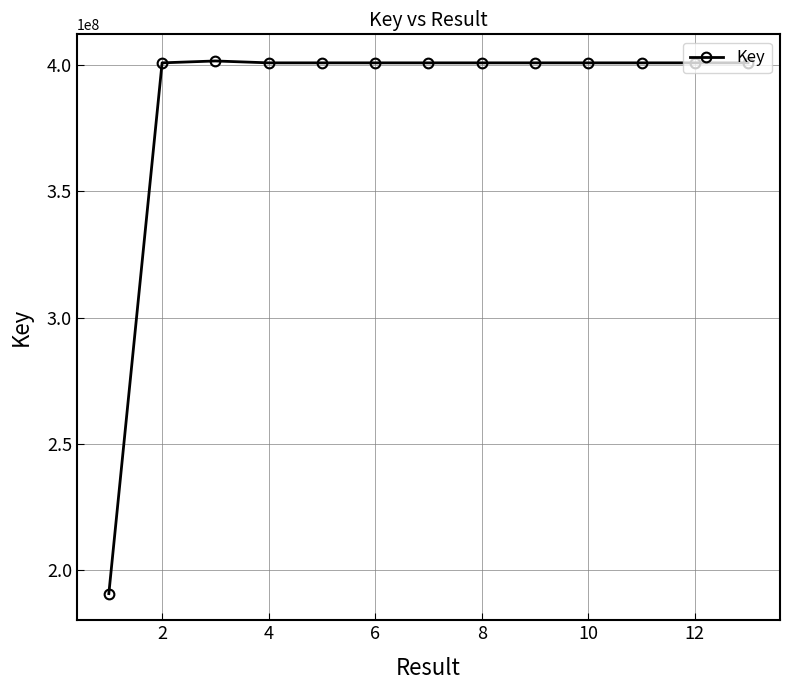

What is the average value?

384627243